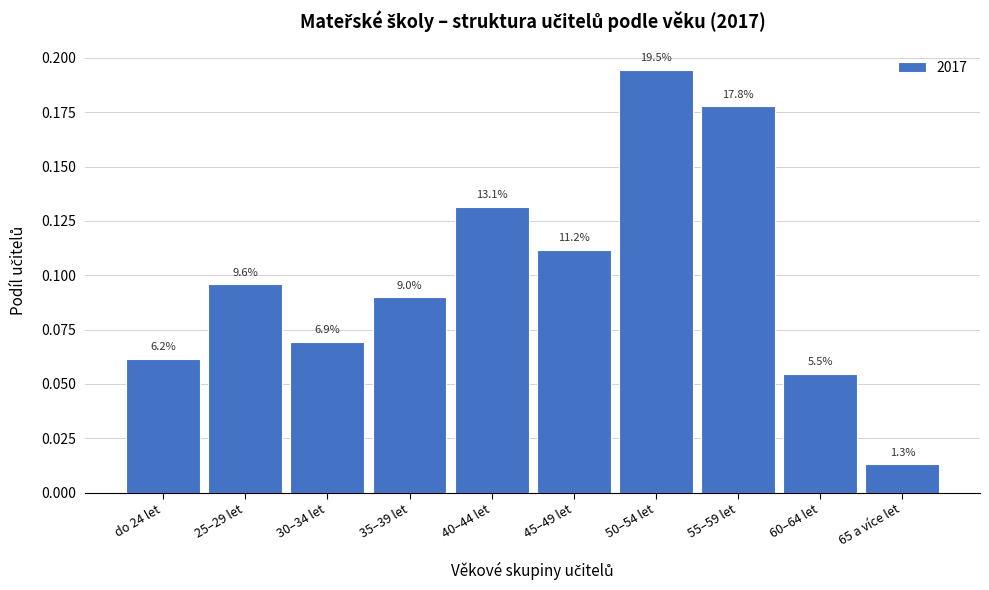

Are the bars horizontal?

No